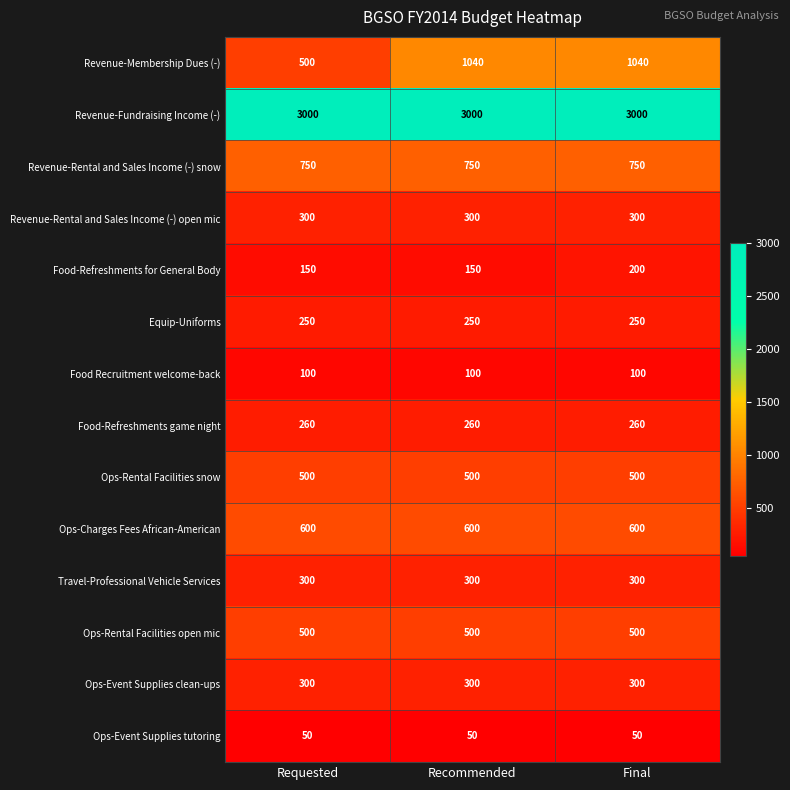

The value of Food-Refreshments game night at Requested is 353. True or false?

False